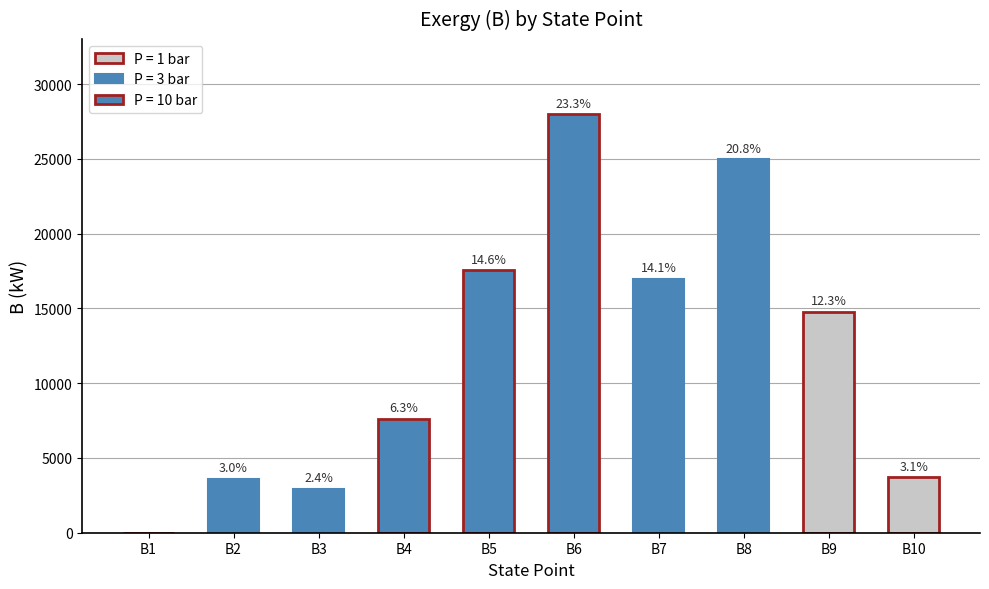

List the labels in order of value, smallest first.

B1, B3, B2, B10, B4, B9, B7, B5, B8, B6